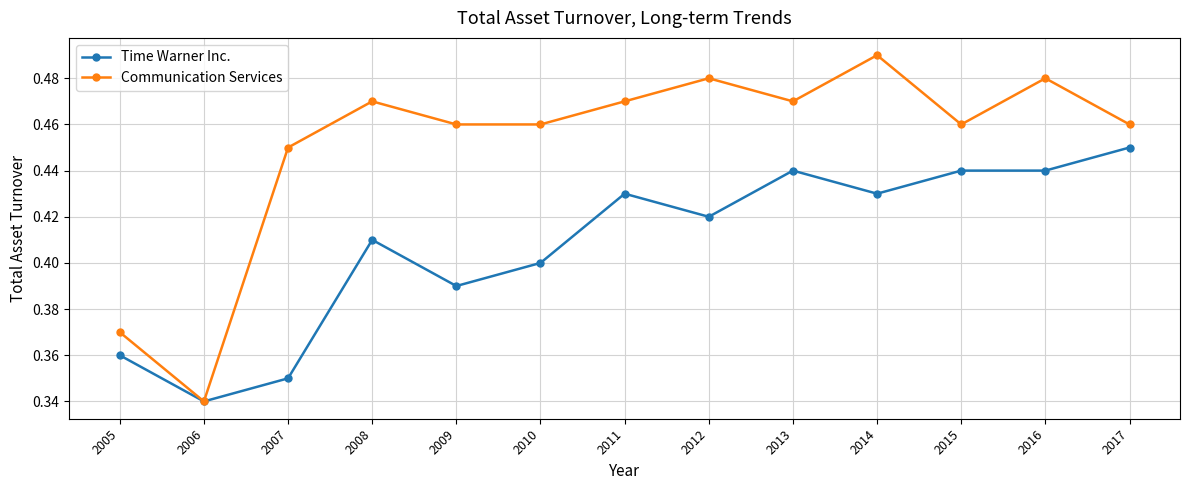

Is the value of Communication Services at 2005 greater than the value of Time Warner Inc. at 2008?

No